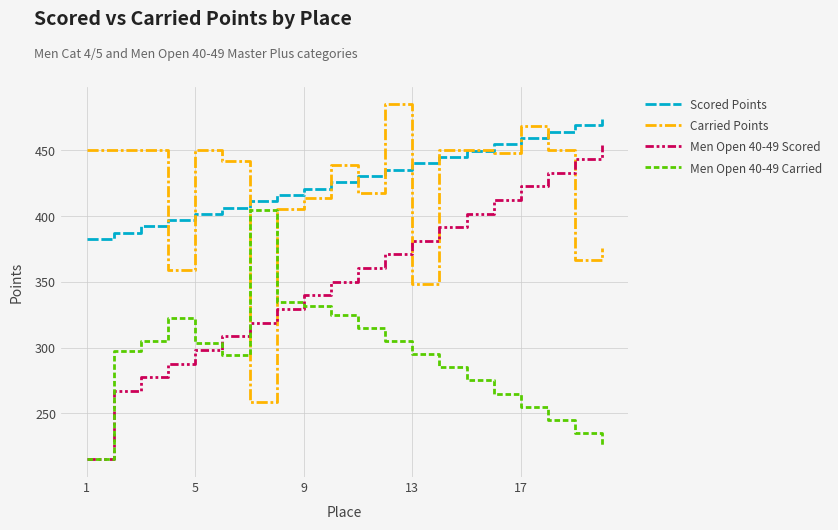

Which series has the widest spread of values?

Men Open 40-49 Scored